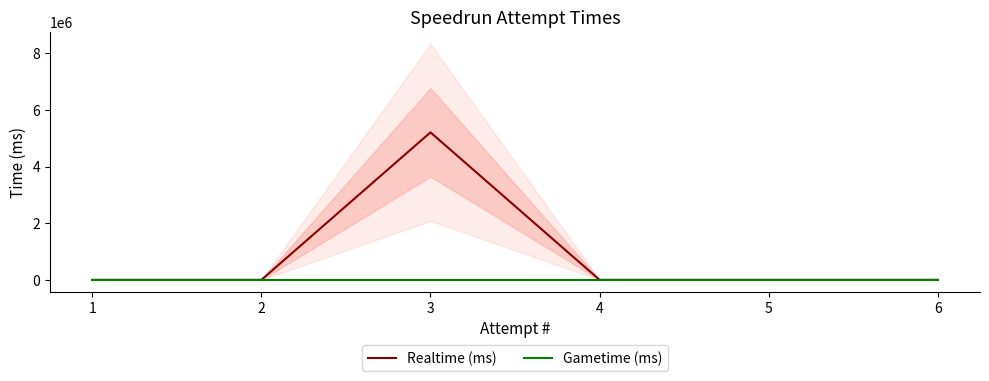

What are all the series names shown in the legend?

Realtime (ms), Gametime (ms)